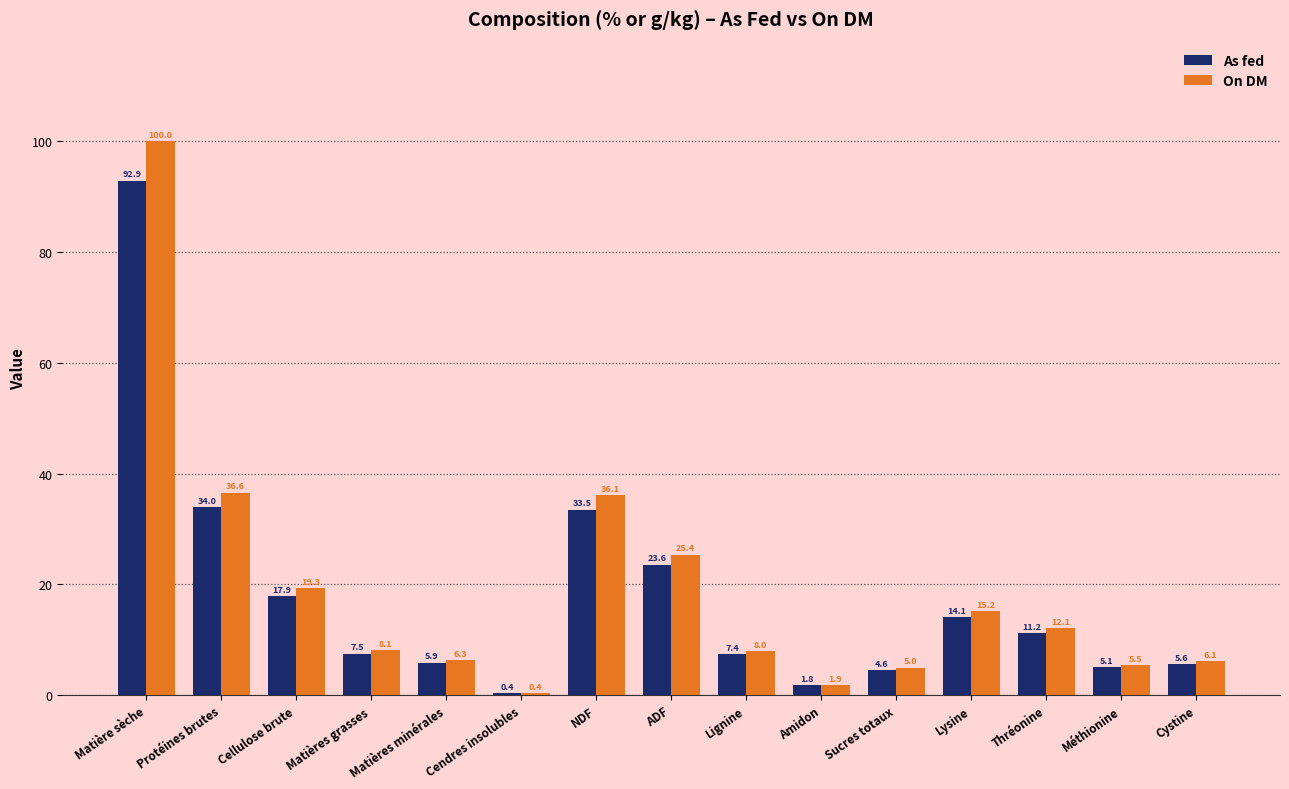

What is the label of the 12th bar from the right?

Matières grasses